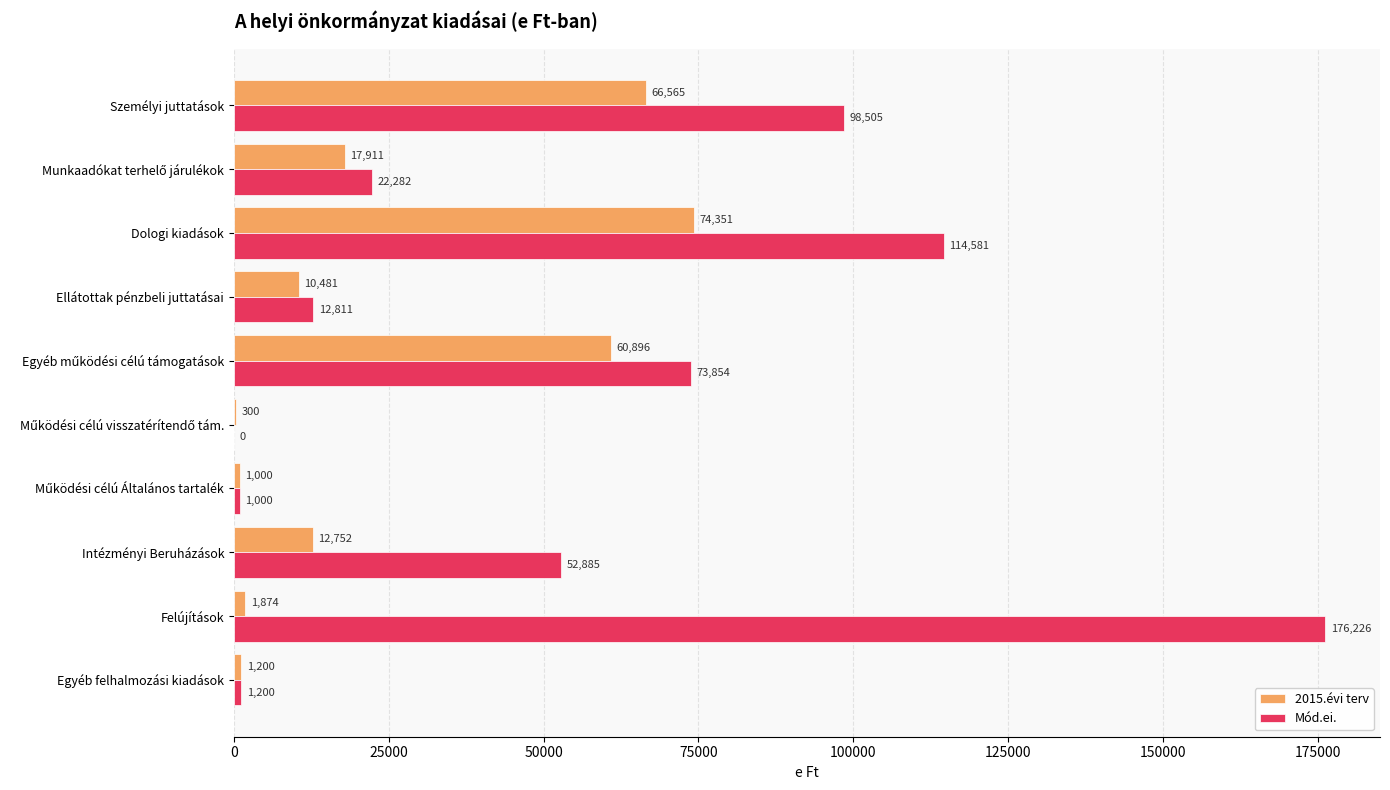

Between Ellátottak pénzbeli juttatásai and Felújítások, which series saw the biggest shift?

Mód.ei.